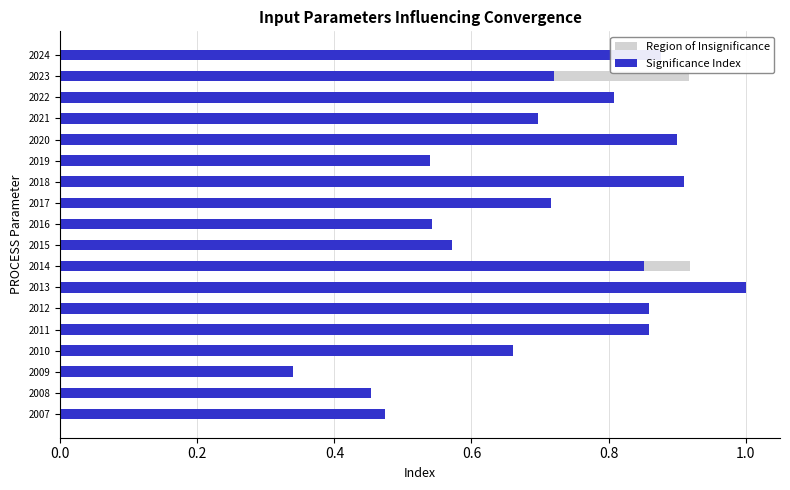

The Significance Index series shows 0.2 at 2012. True or false?

False